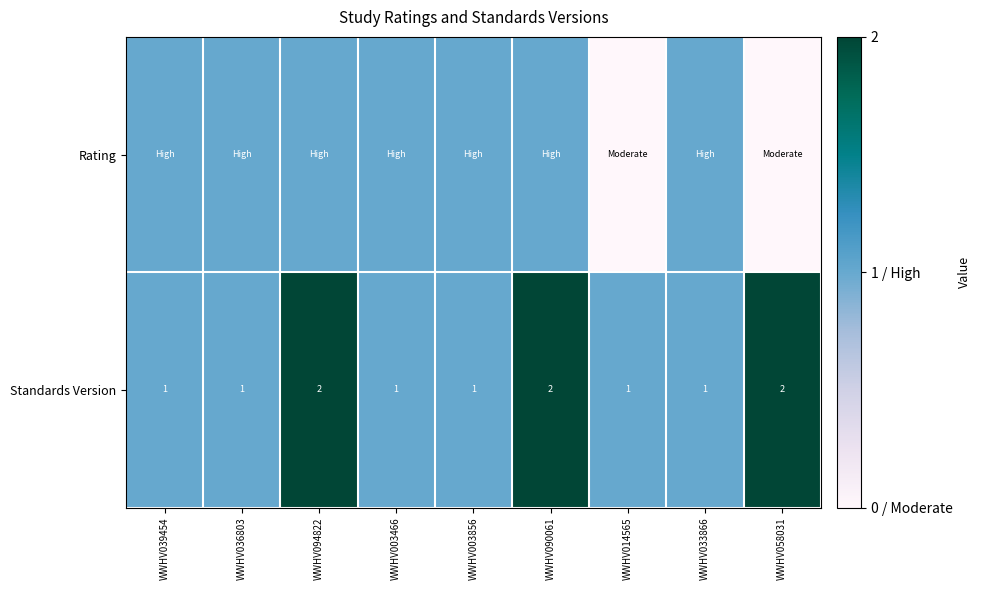

What is the total value across all series at WWHV039454?

2